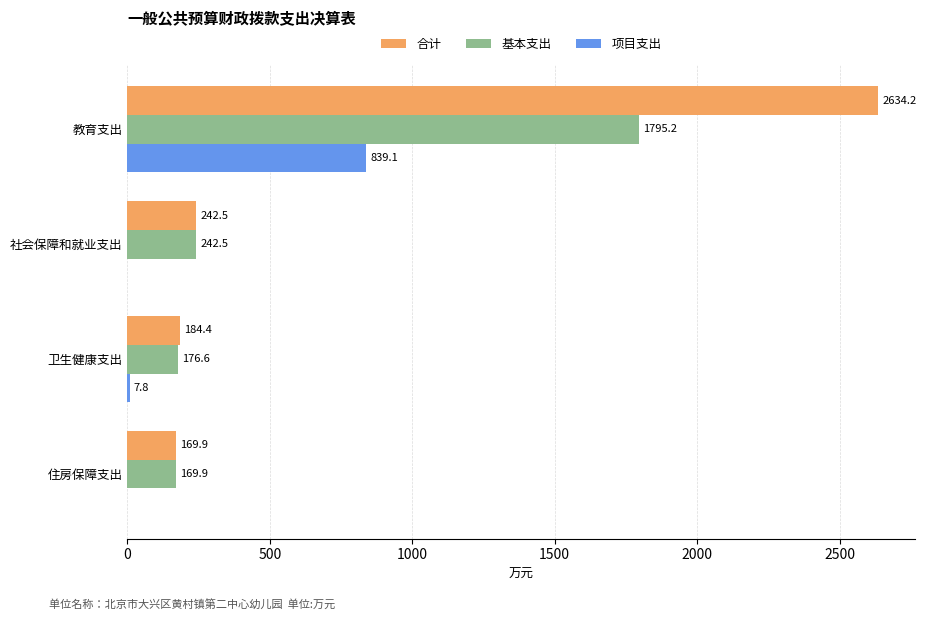

At which category does the chart reach its peak across all series?

教育支出